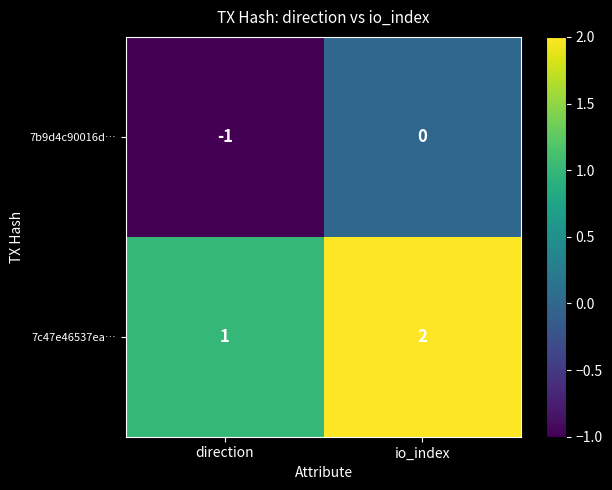

How many 7b9d4c90016d… values are between -1 and 0?

2